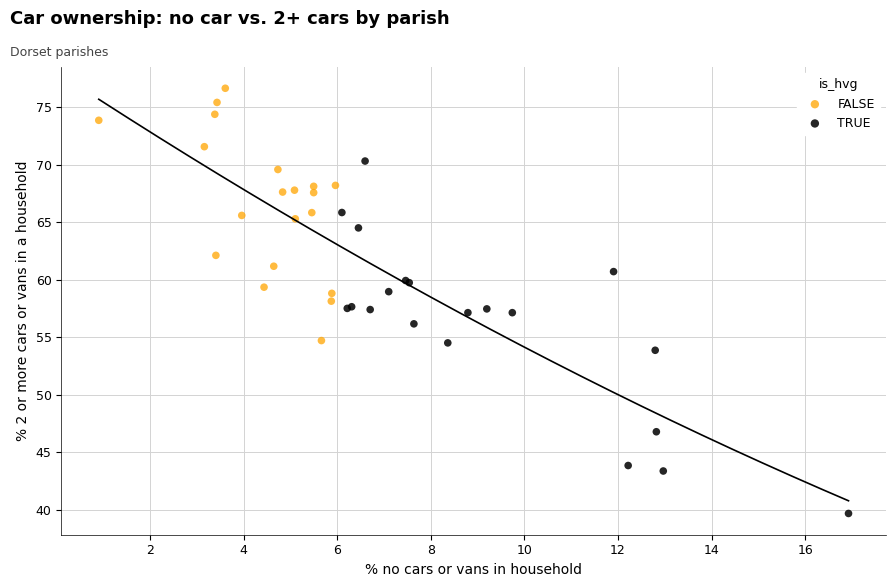

Which series contains the lowest Y value?

TRUE